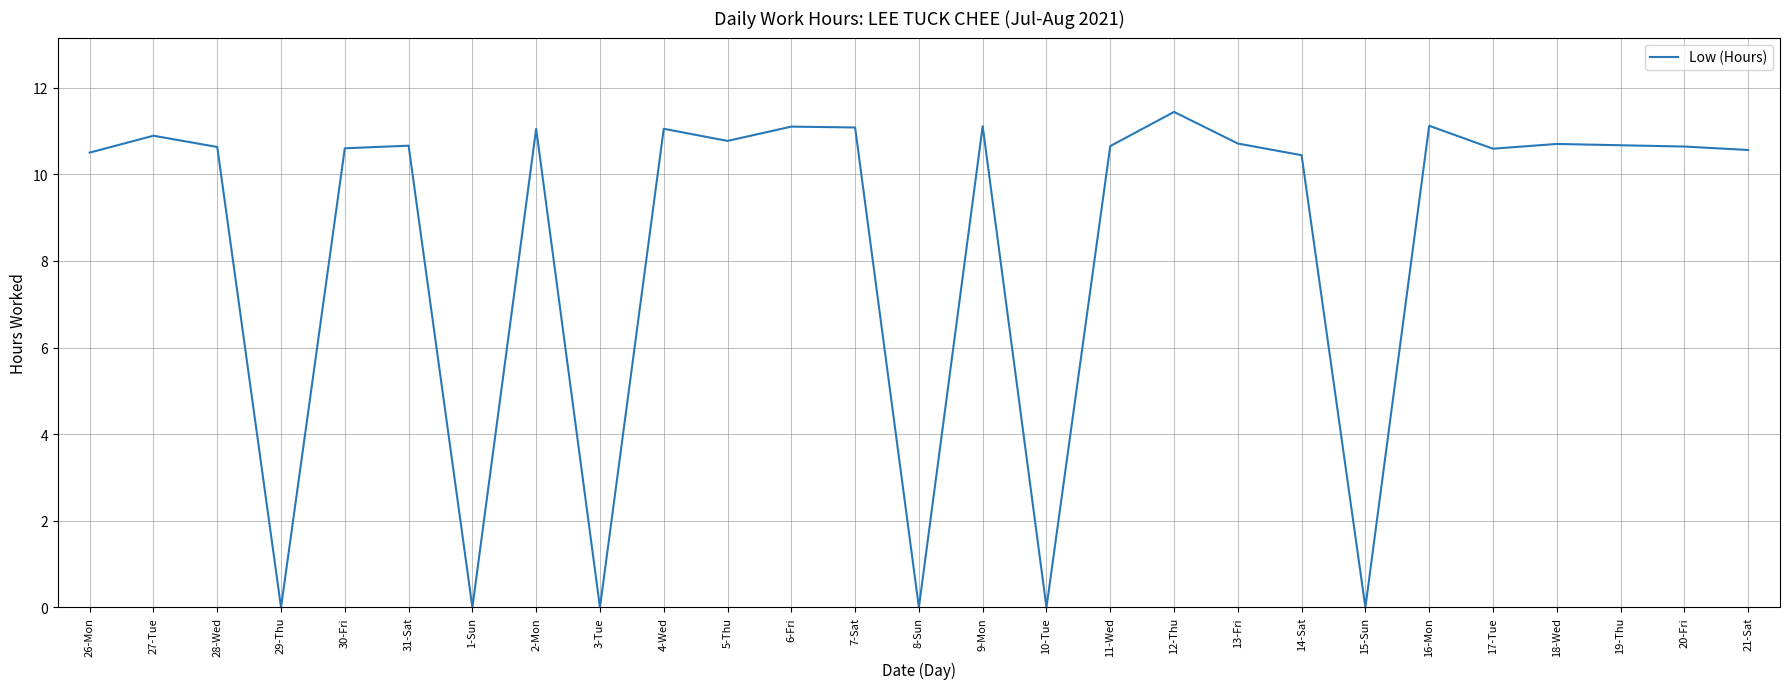

What position from the left is 13-Fri?

19